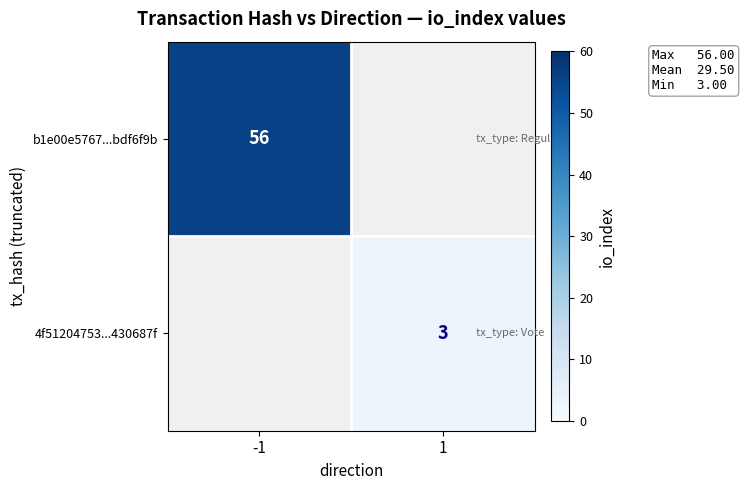

True or false: b1e00e5767...bdf6f9b has a value of 22 at -1.

False